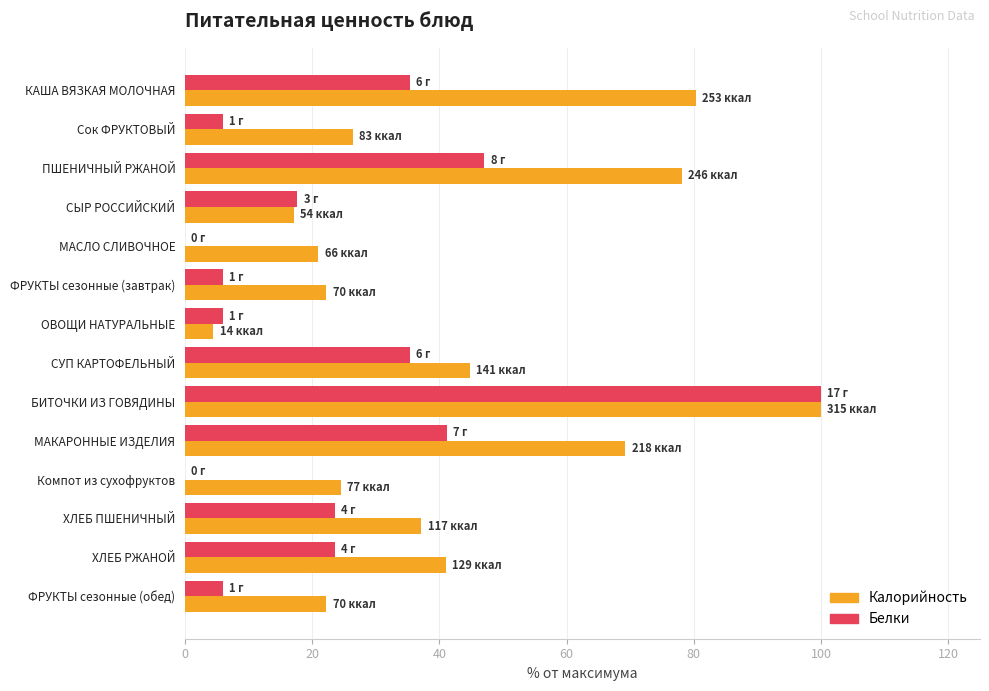

What is the sum of the Белки values at БИТОЧКИ ИЗ ГОВЯДИНЫ and ФРУКТЫ сезонные (завтрак)?

105.9